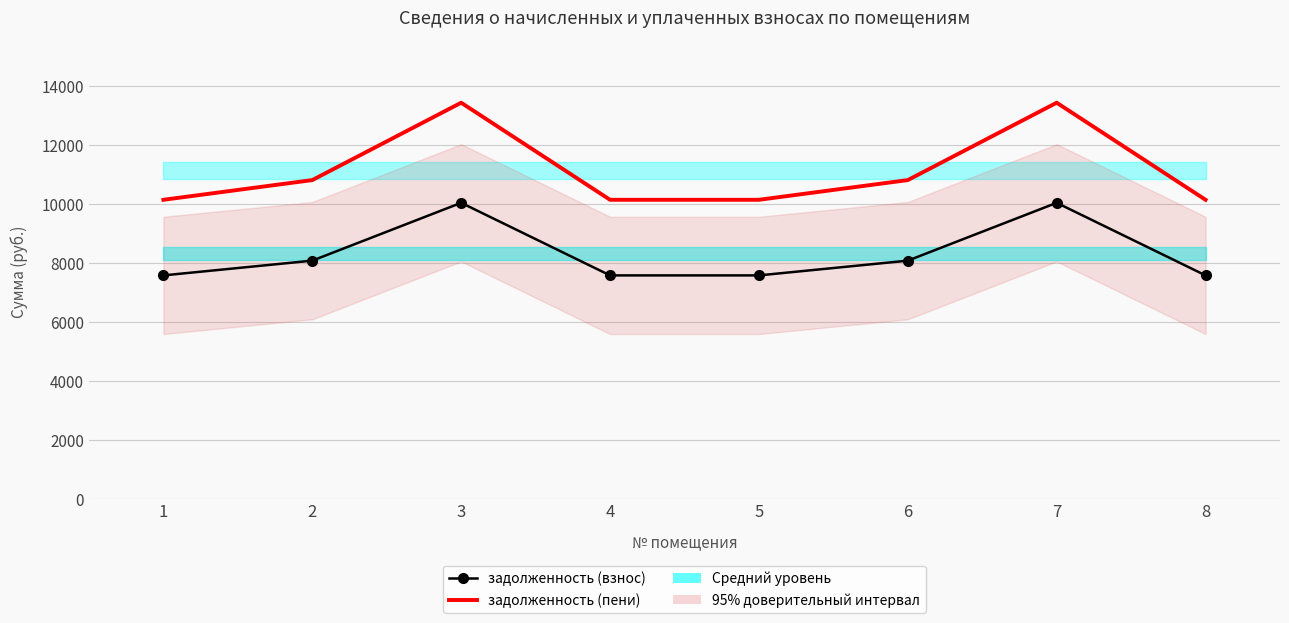

The задолженность (пени) series shows 10143.6 at 5. True or false?

True